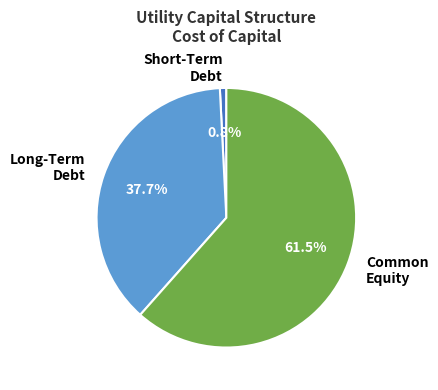

What is the ratio of the value at Long-Term Debt to the value at Common Equity?

0.6